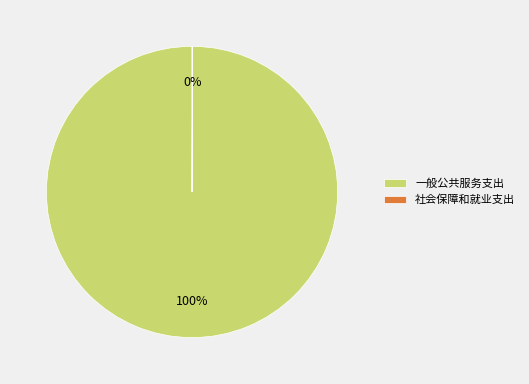

To the nearest percent, what is the difference between the largest and smallest slice percentages?

100%